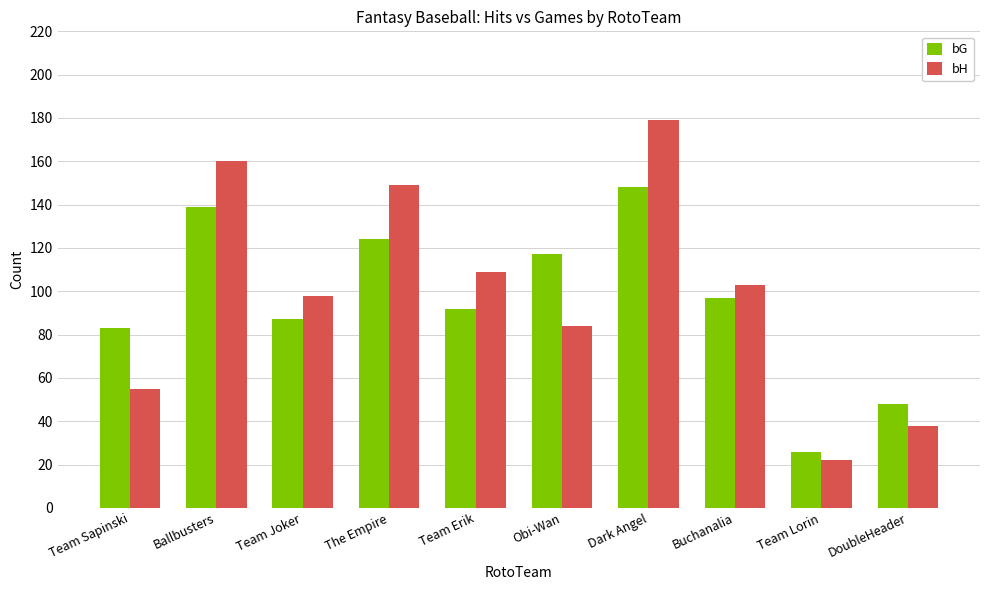

What is the total value across all series at The Empire?

273